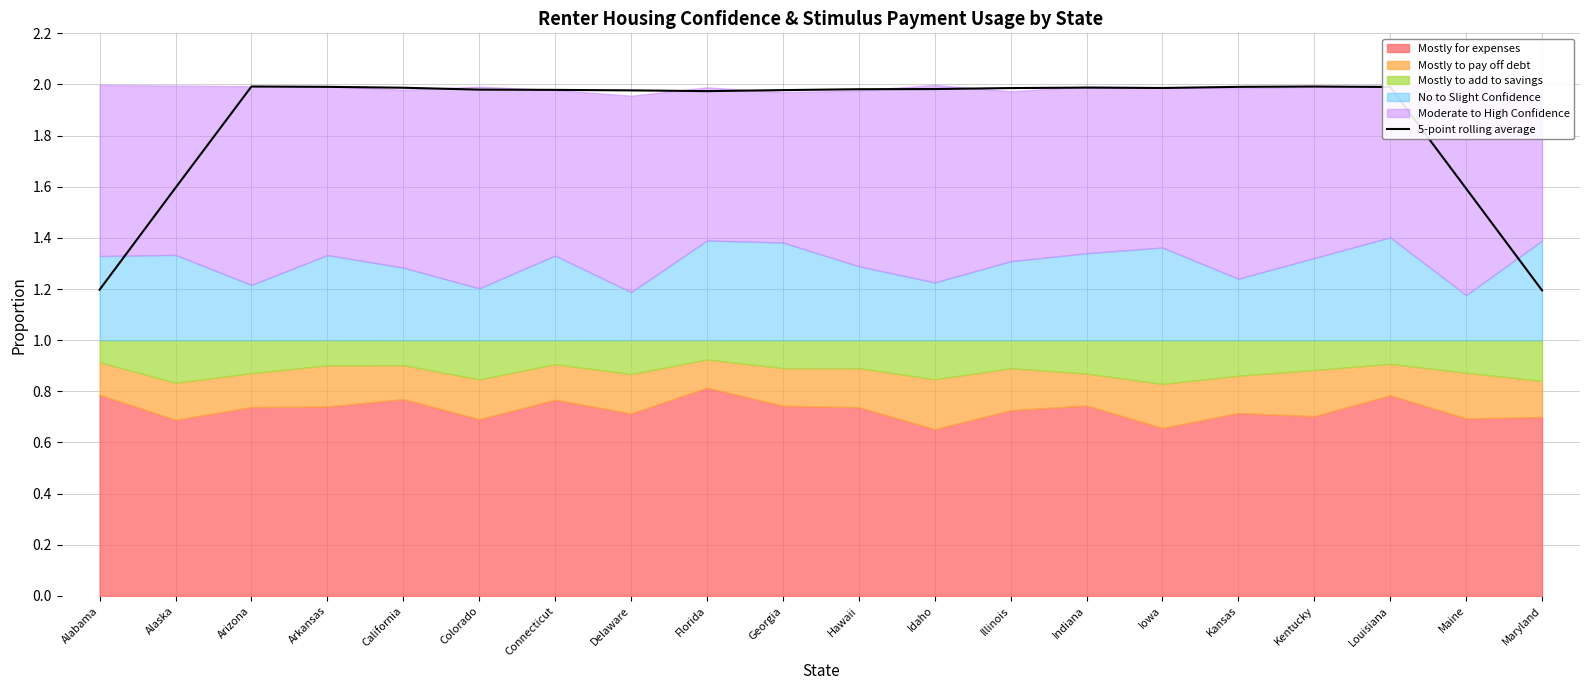

What is the value of the 4th point from the left?

2.0